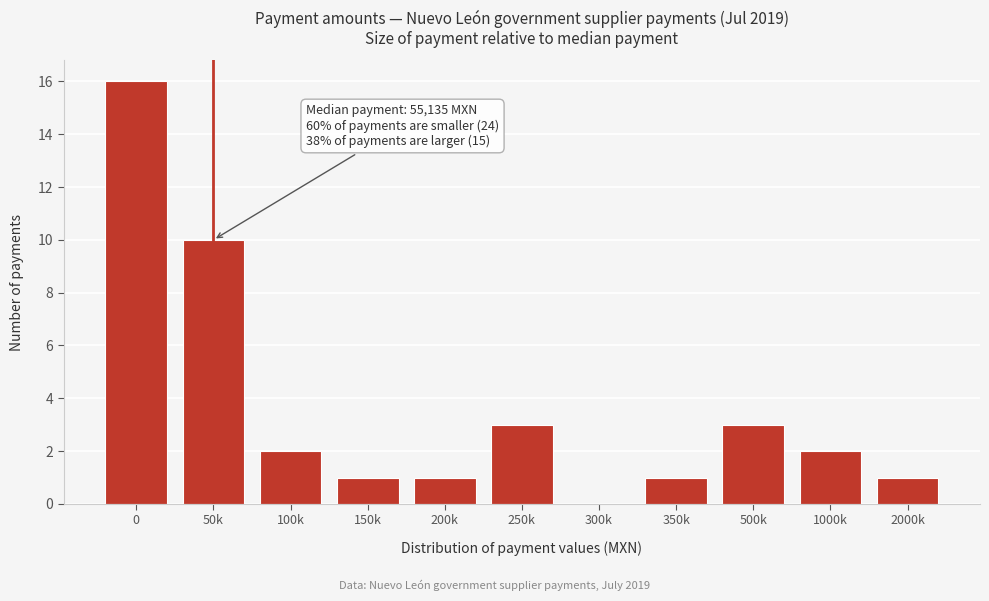

Reading right to left, transcribe all the data shown in this chart.

2000k=1	1000k=2	500k=3	350k=1	300k=0	250k=3	200k=1	150k=1	100k=2	50k=10	0=16